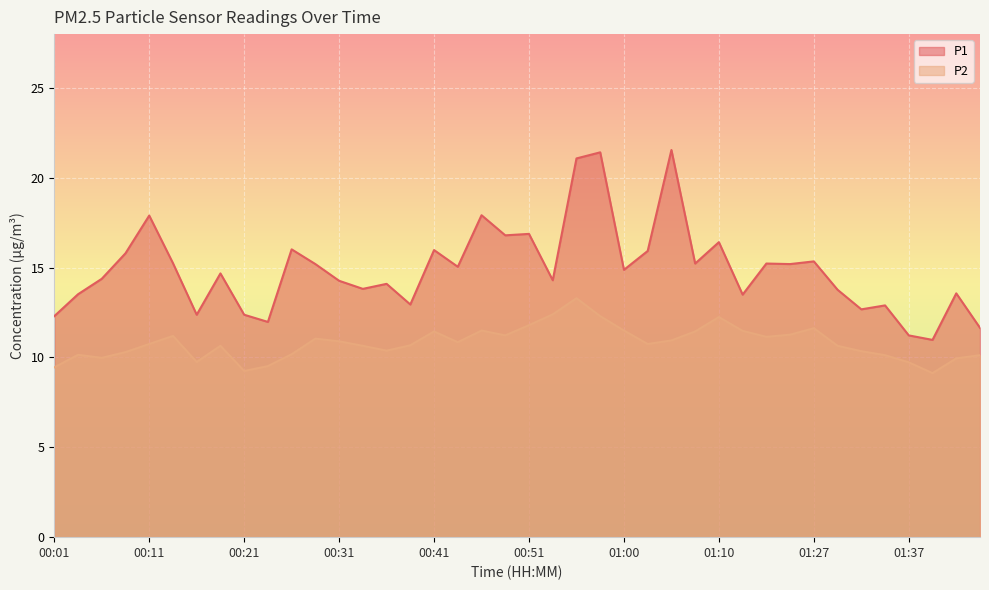

How many data points in P1 are less than 14?

15